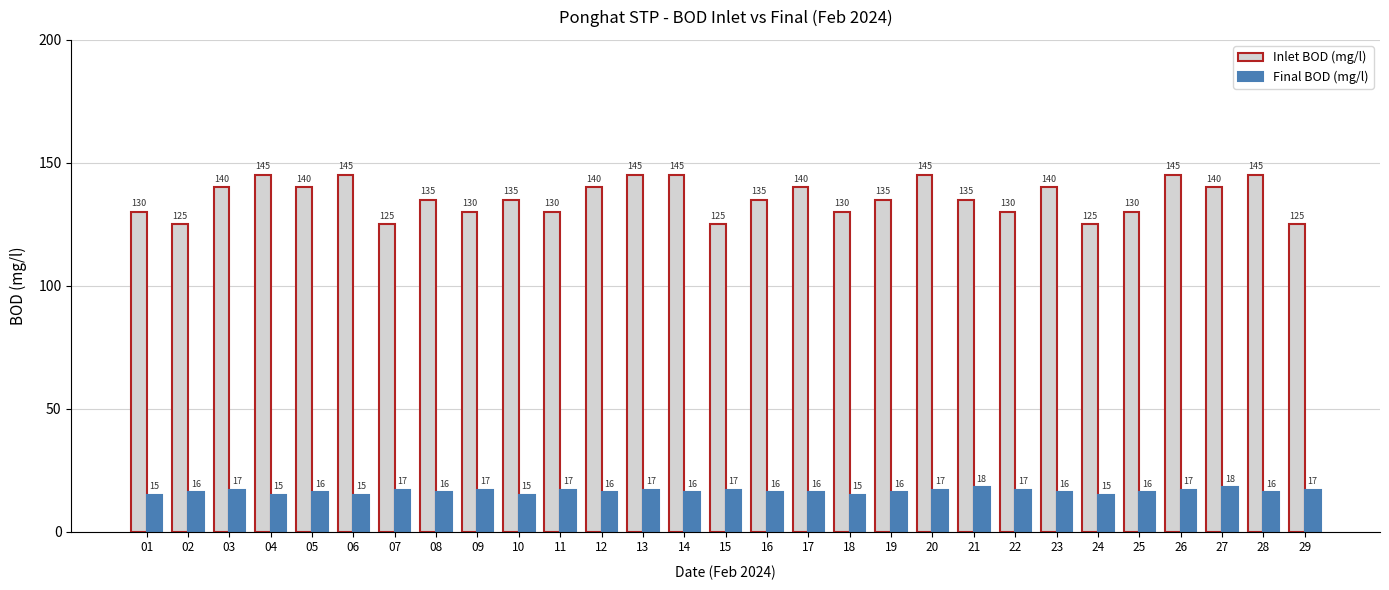

What is the value of the Inlet BOD (mg/l) bar at the 24th from the left?

125